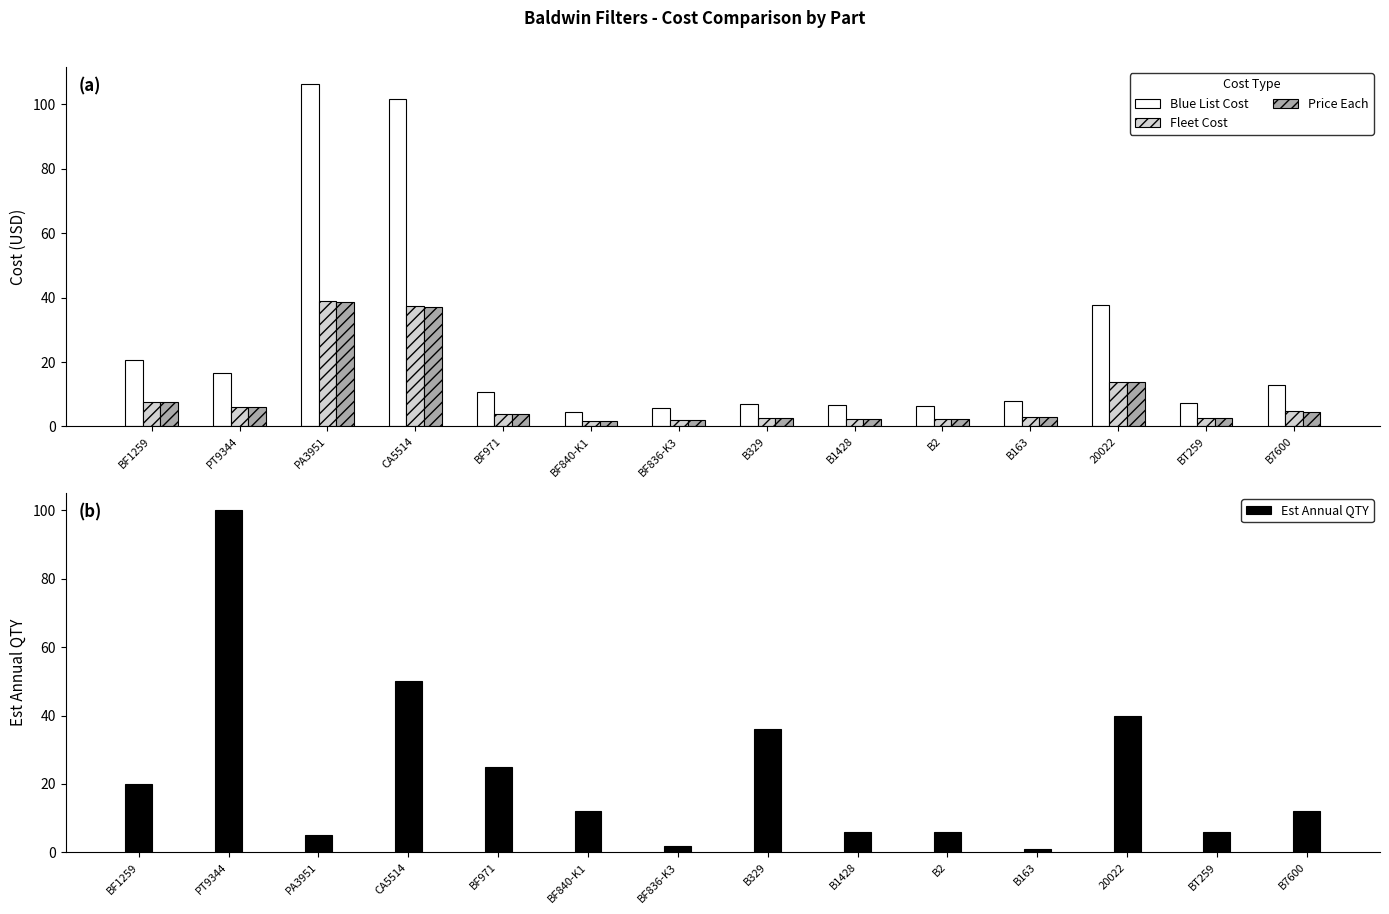

Where does the Blue List Cost series first go above 10?

BF1259